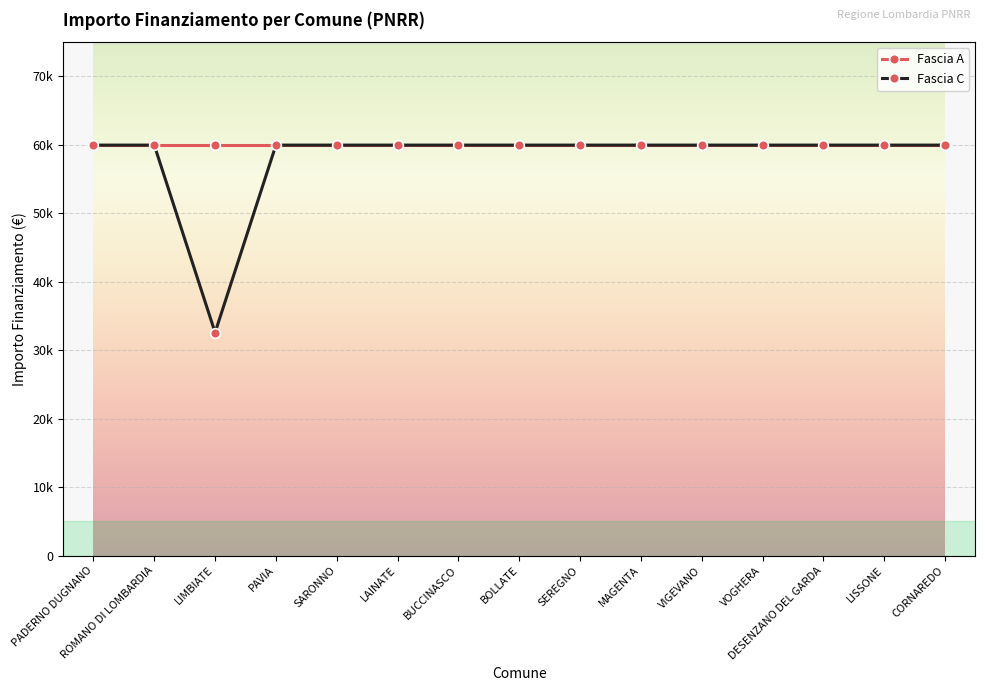

Reading right to left, transcribe all the data shown in this chart.

CORNAREDO=59966	LISSONE=59966	DESENZANO DEL GARDA=59966	VOGHERA=59966	VIGEVANO=59966	MAGENTA=59966	SEREGNO=59966	BOLLATE=59966	BUCCINASCO=59966	LAINATE=59966	SARONNO=59966	PAVIA=59966	LIMBIATE=32589	ROMANO DI LOMBARDIA=59966	PADERNO DUGNANO=59966